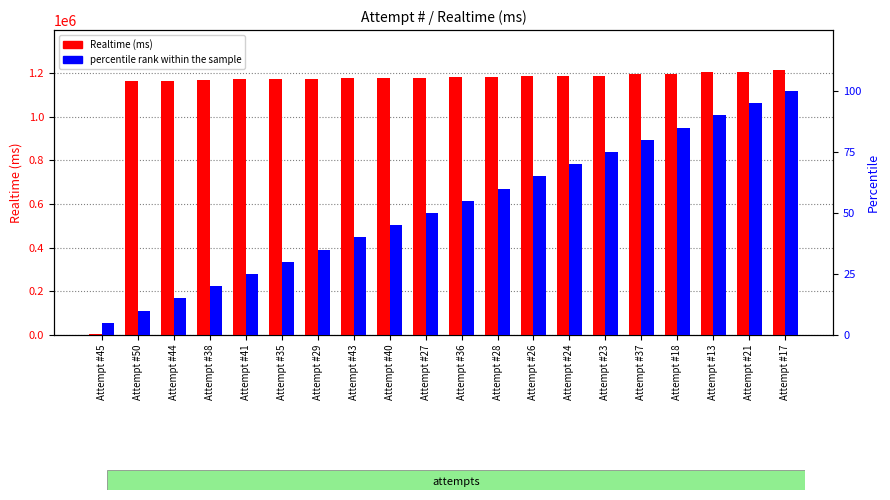

What are all the series names shown in the legend?

Realtime (ms), percentile rank within the sample